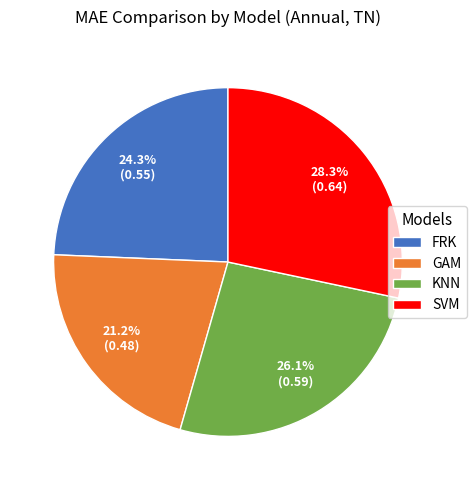

How many segments does this pie chart have?

4